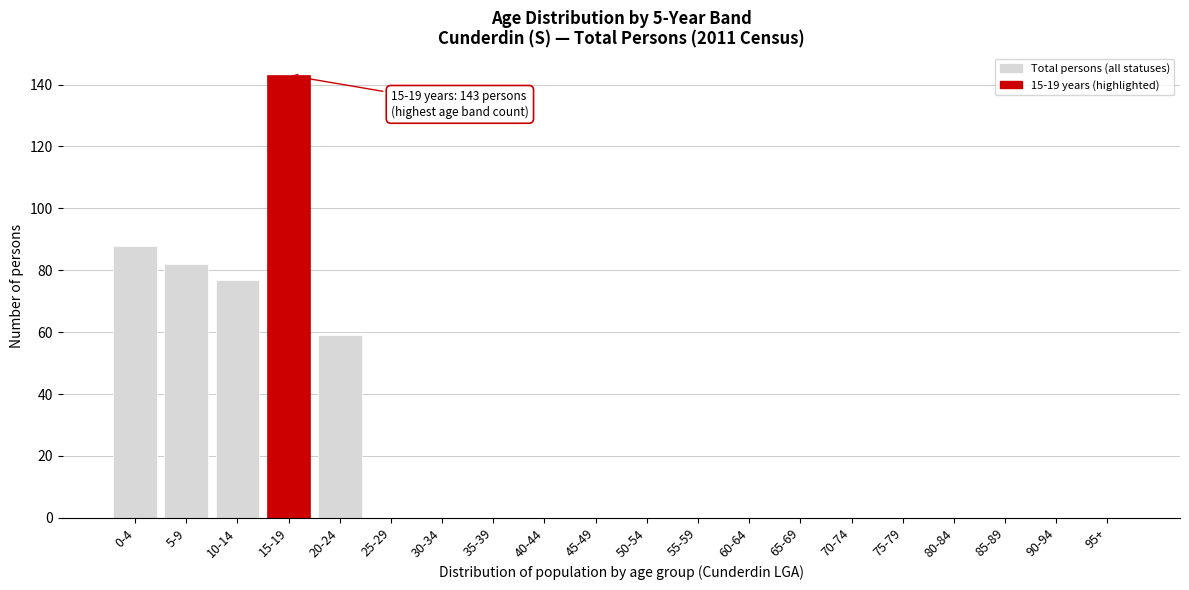

Reading left to right, list all the values displayed in this chart.

0-4=88	5-9=82	10-14=77	15-19=143	20-24=59	25-29=0	30-34=0	35-39=0	40-44=0	45-49=0	50-54=0	55-59=0	60-64=0	65-69=0	70-74=0	75-79=0	80-84=0	85-89=0	90-94=0	95+=0